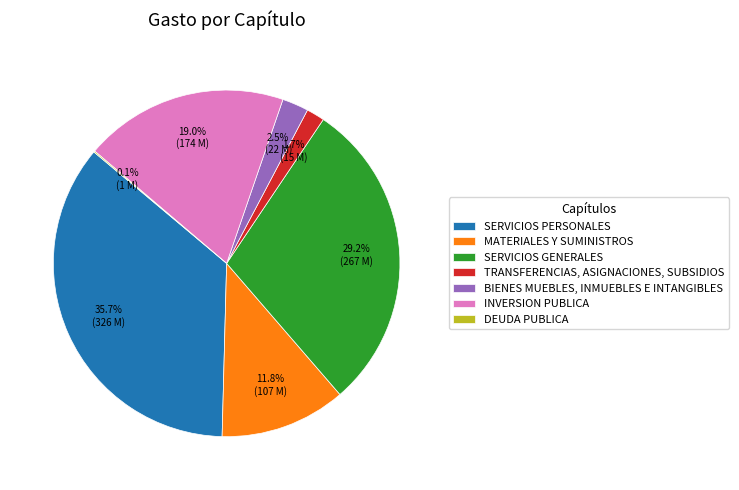

Does TRANSFERENCIAS, ASIGNACIONES, SUBSIDIOS represent more than half of the total?

No